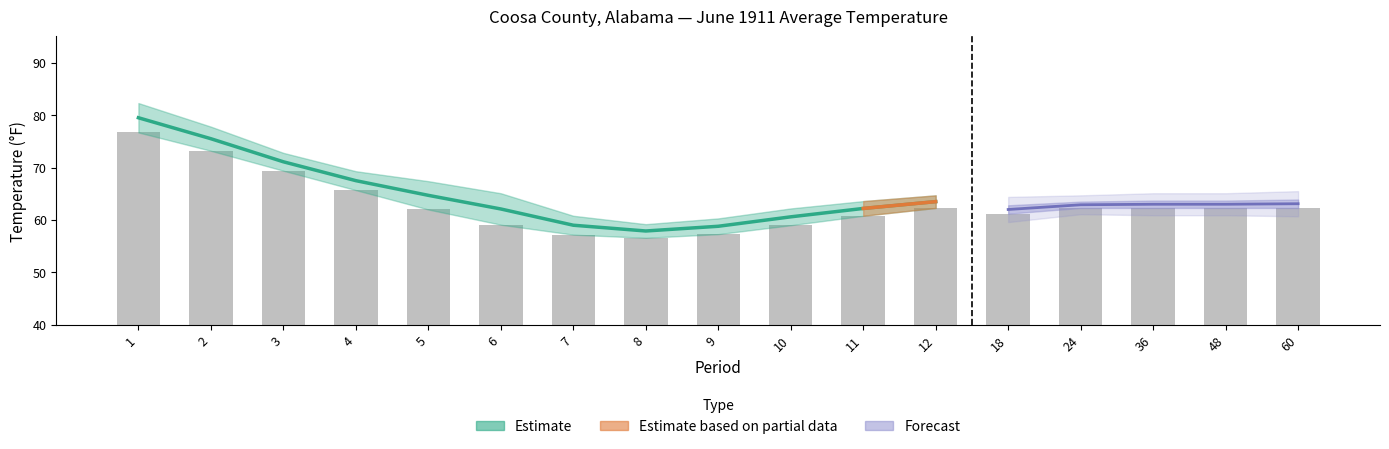

Rank the categories by value from lowest to highest.

8, 7, 9, 10, 6, 11, 18, 5, 12, 24, 36, 48, 60, 4, 3, 2, 1